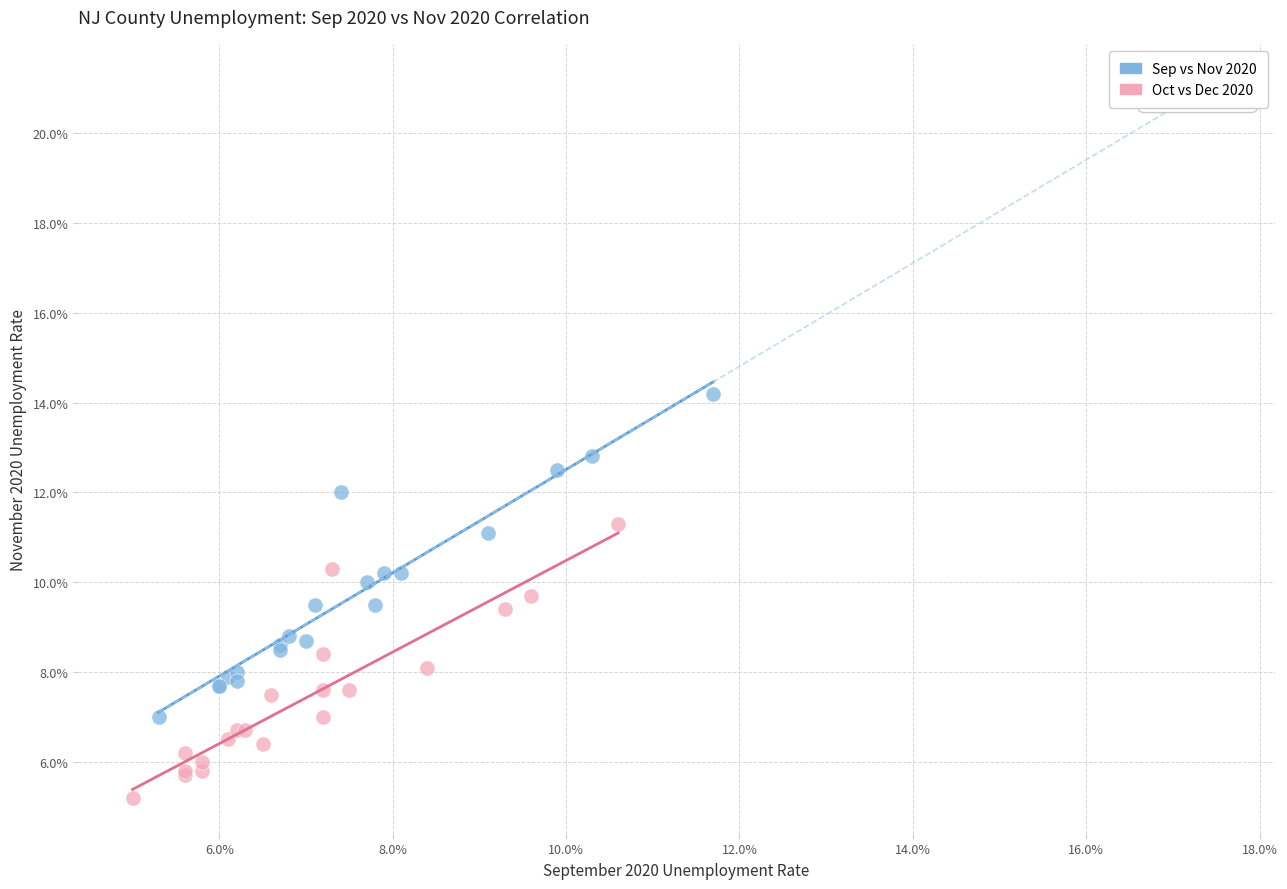

What are all the series names shown in the legend?

Sep vs Nov 2020, Oct vs Dec 2020